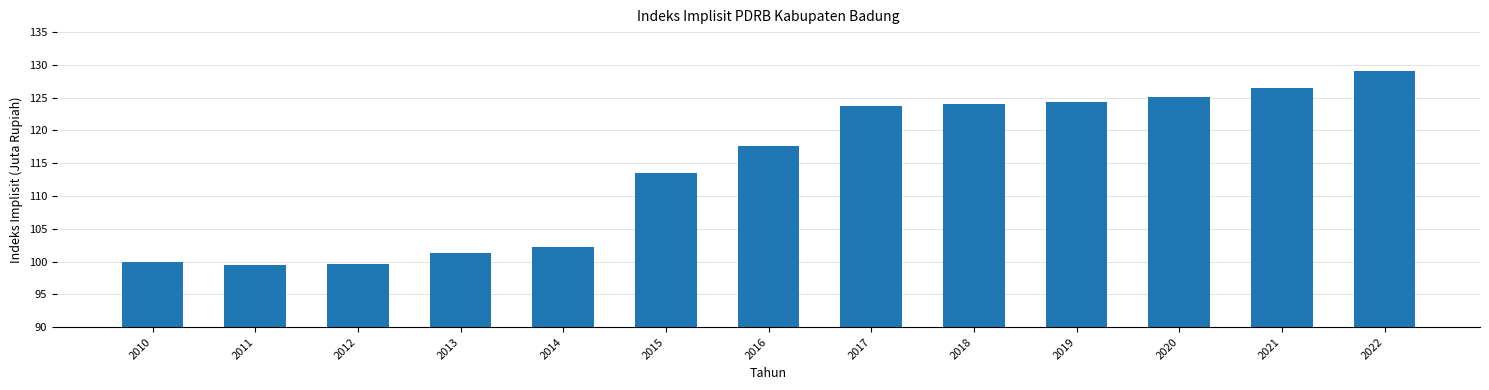

The value at 2020 is 125.1. True or false?

True